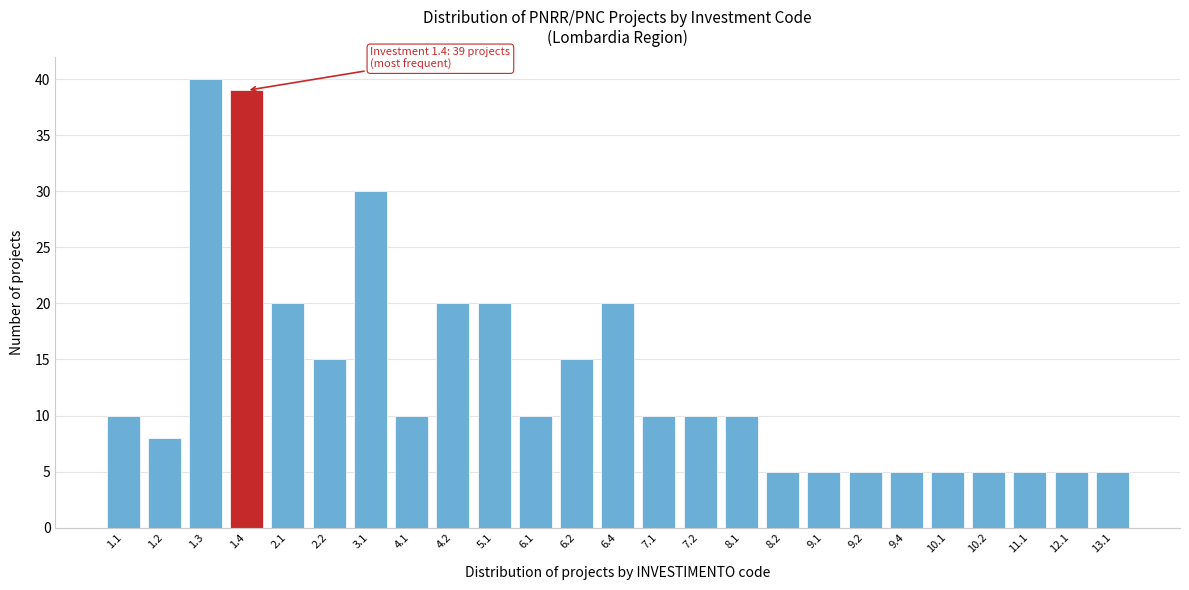

Reading left to right, transcribe all the data shown in this chart.

10	8	40	39	20	15	30	10	20	20	10	15	20	10	10	10	5	5	5	5	5	5	5	5	5